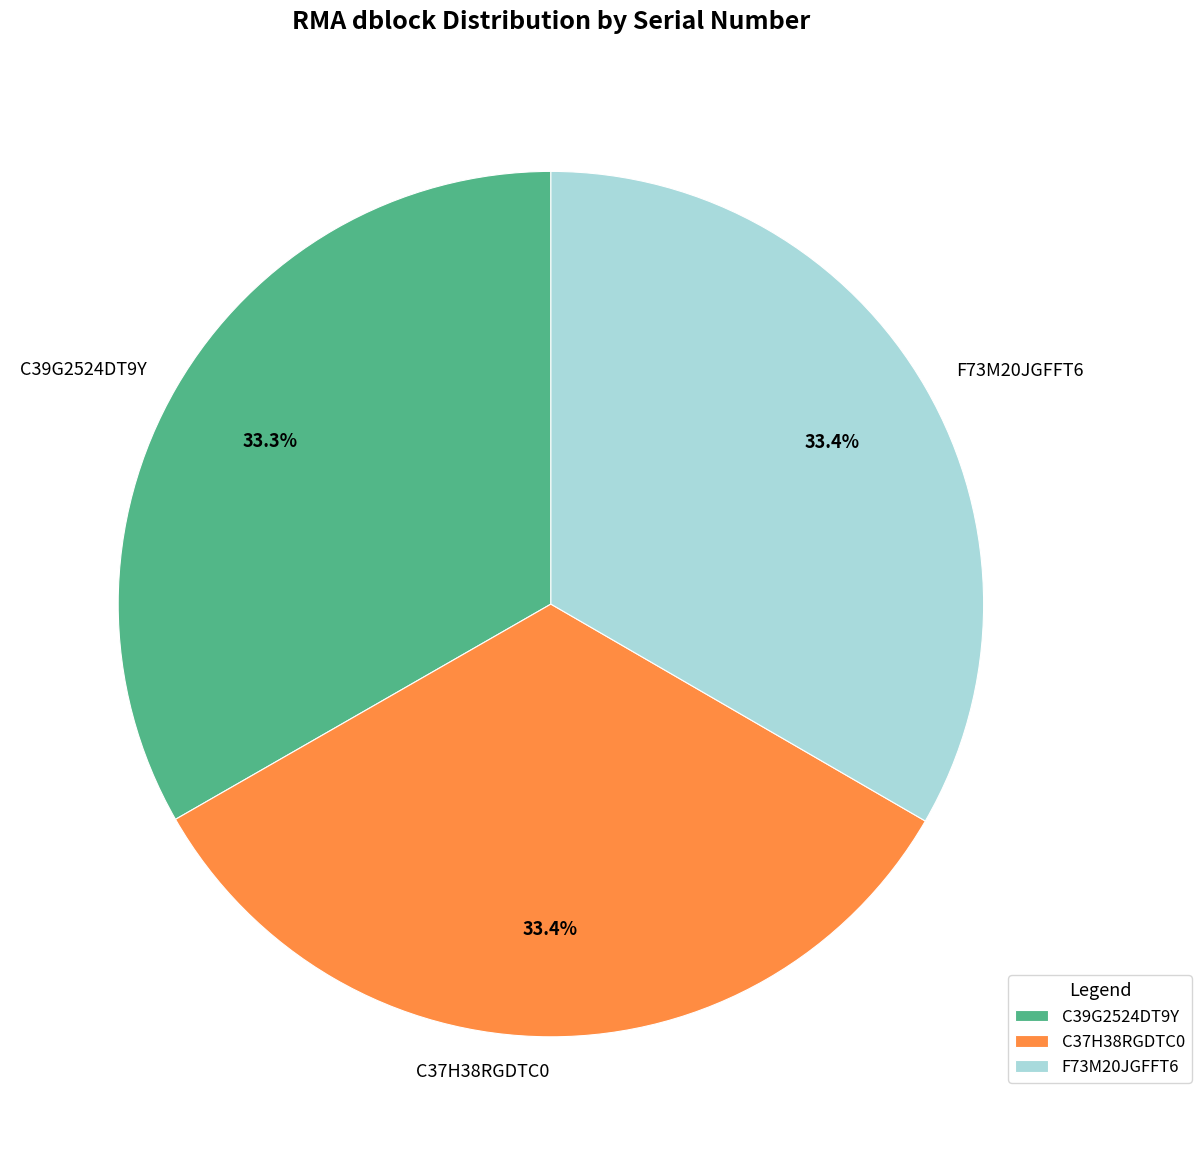

What percentage is the C37H38RGDTC0 slice, to the nearest percent?

33%